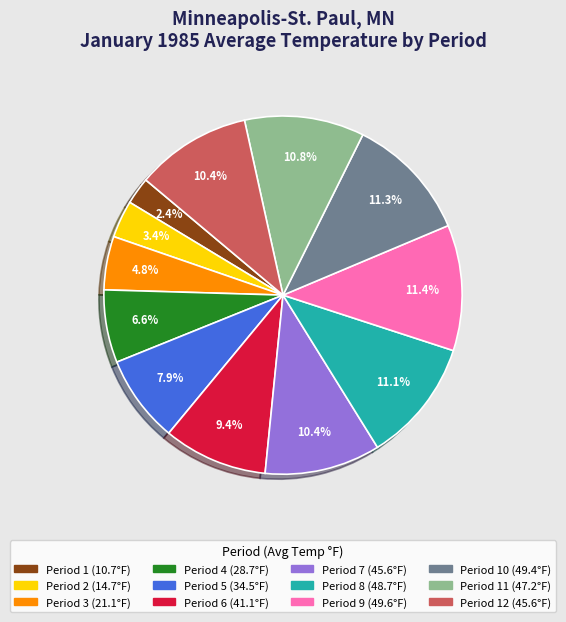

Is there any slice that represents more than half of the pie?

No